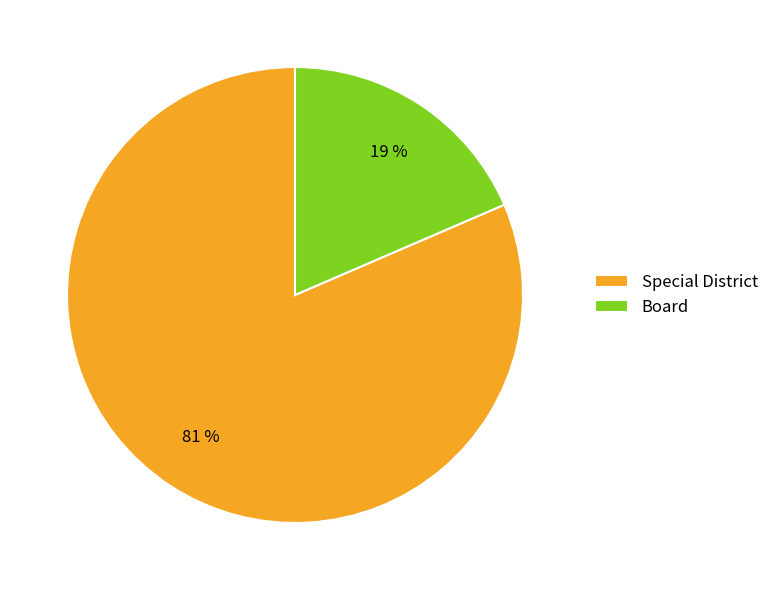

Which category has the smallest portion of the pie?

Board